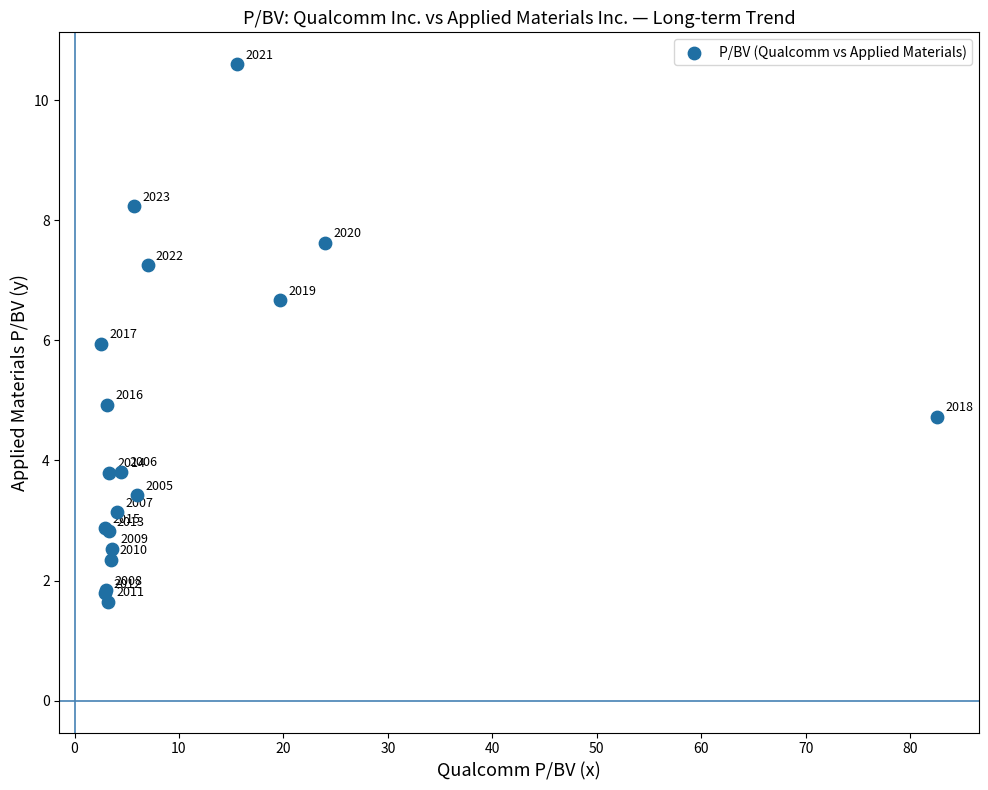

What Y value in the scatter plot is closest to 6?

5.9